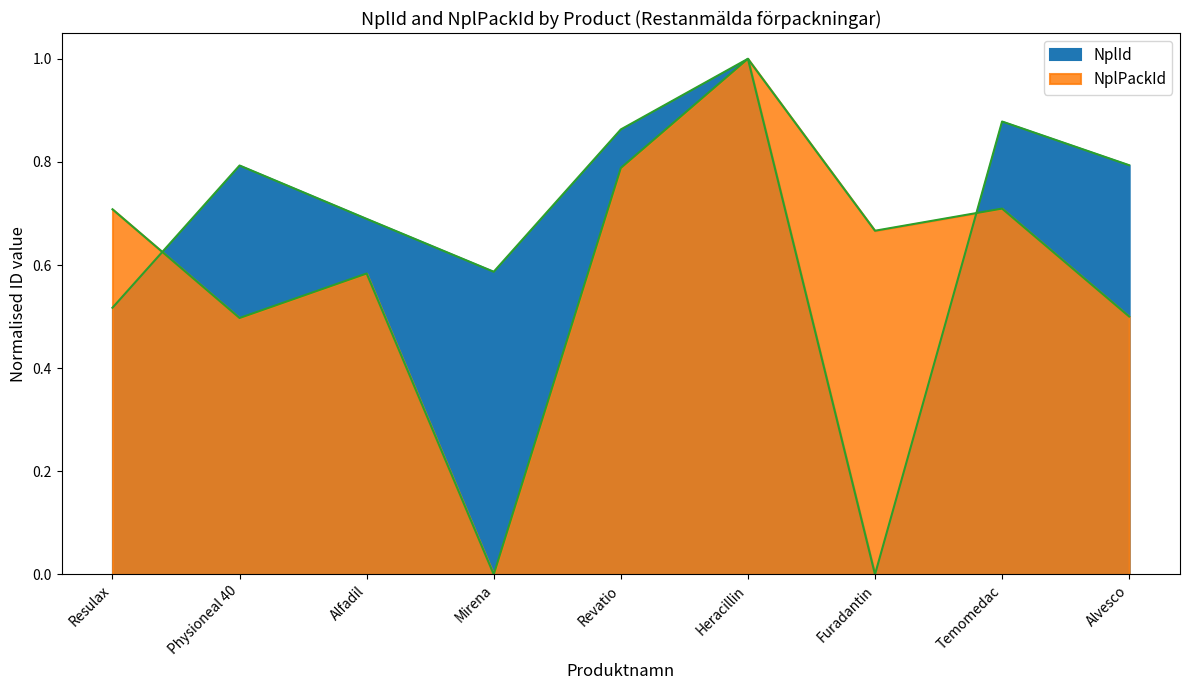

Reading left to right, list all the values displayed in this chart.

NplId: 0.5	0.8	0.7	0.6	0.9	1.0	0.0	0.9	0.8
NplPackId: 0.7	0.5	0.6	0.0	0.8	1.0	0.7	0.7	0.5